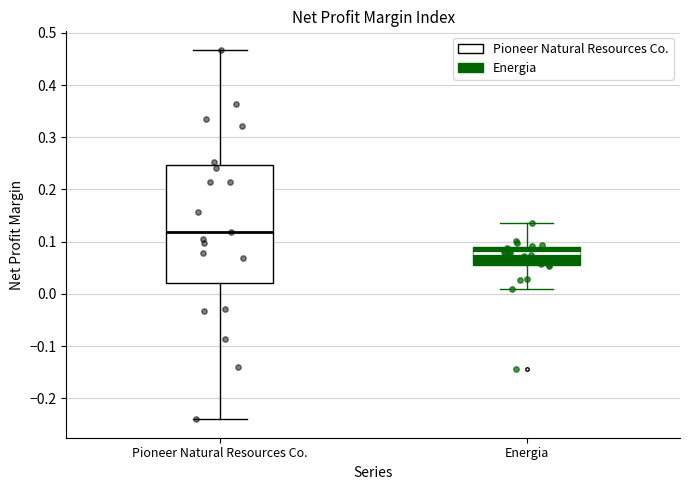

Reading left to right, transcribe this box plot: for each box, give where its median line is, the range the box spans, and where its two whiskers end, as read against the y-axis. The values are not printed on the chart, so give them approximately, as read against the axis.

Pioneer Natural Resources Co.: median 0.12, box 0.02 to 0.25, whiskers -0.24 to 0.47
Energia: median 0.08, box 0.05 to 0.09, whiskers 0.01 to 0.13